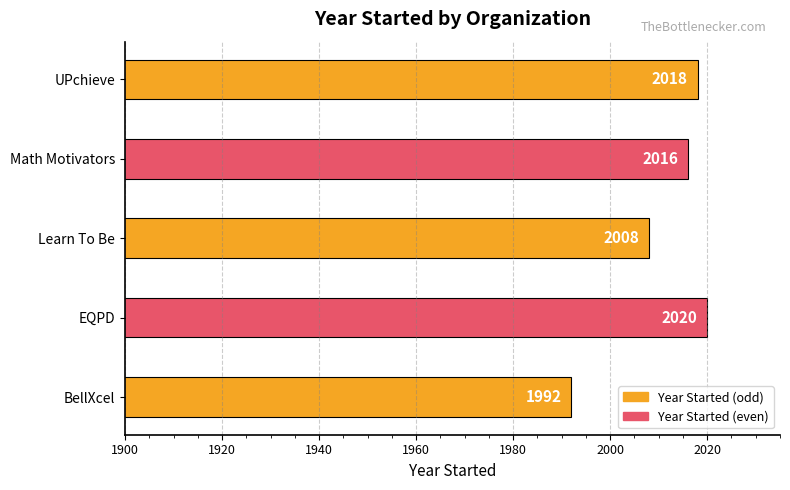

Reading top to bottom, what are all the values shown in this chart?

UPchieve=2018	Math Motivators=2016	Learn To Be=2008	EQPD=2020	BellXcel=1992